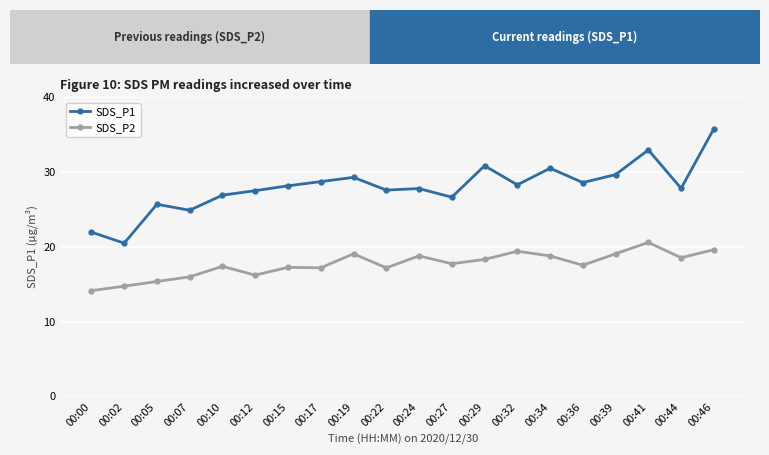

Is the value of SDS_P1 at 00:27 greater than the value of SDS_P2 at 00:36?

Yes